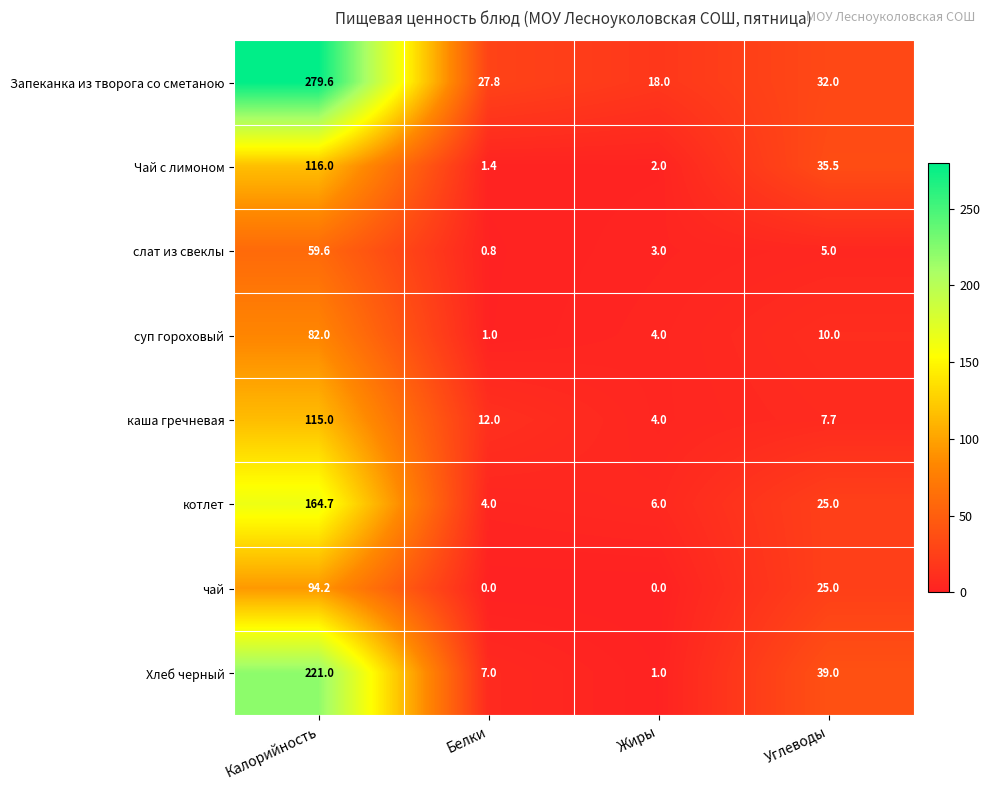

Between Жиры and Углеводы, which series saw the biggest shift?

Хлеб черный